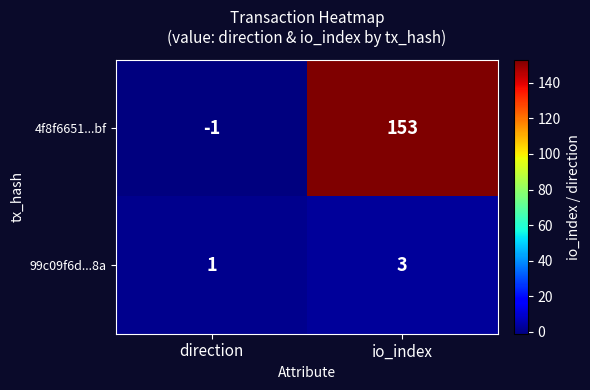

The value of 4f8f6651...bf at direction is -1. True or false?

True